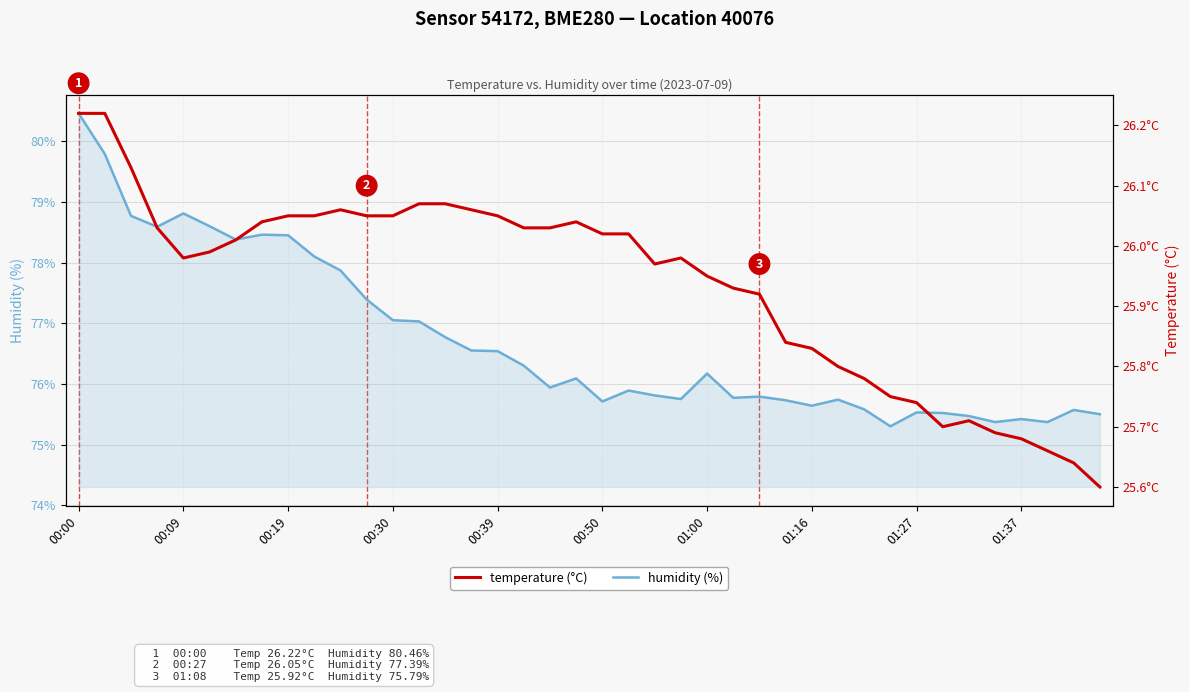

True or false: humidity (%) and temperature (°C) cross at least once.

False